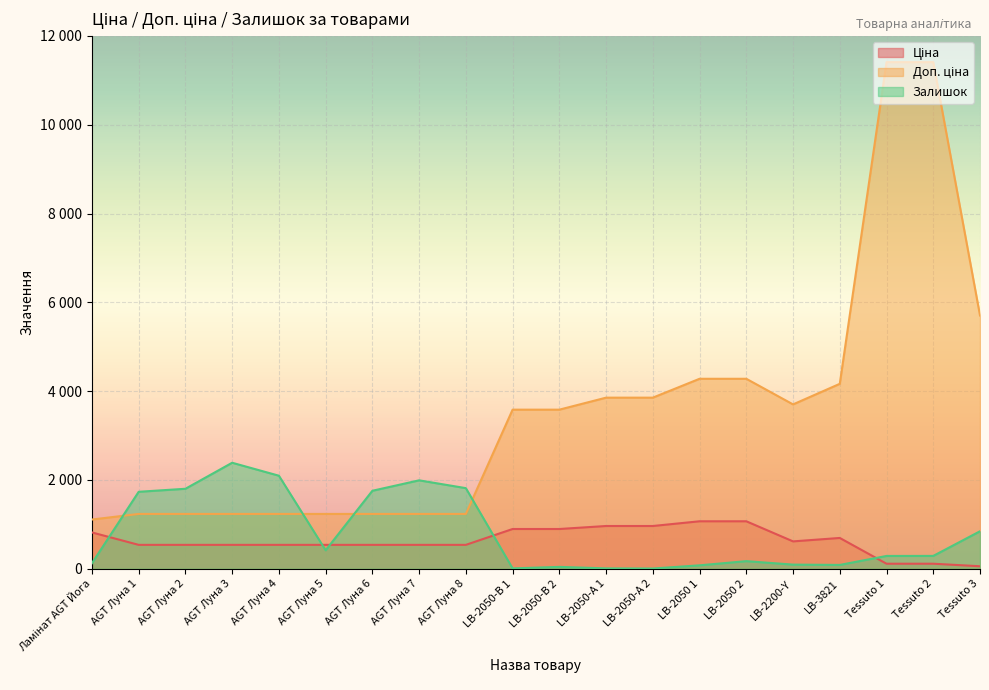

What is the label of the 18th point from the right?

AGT Луна 2